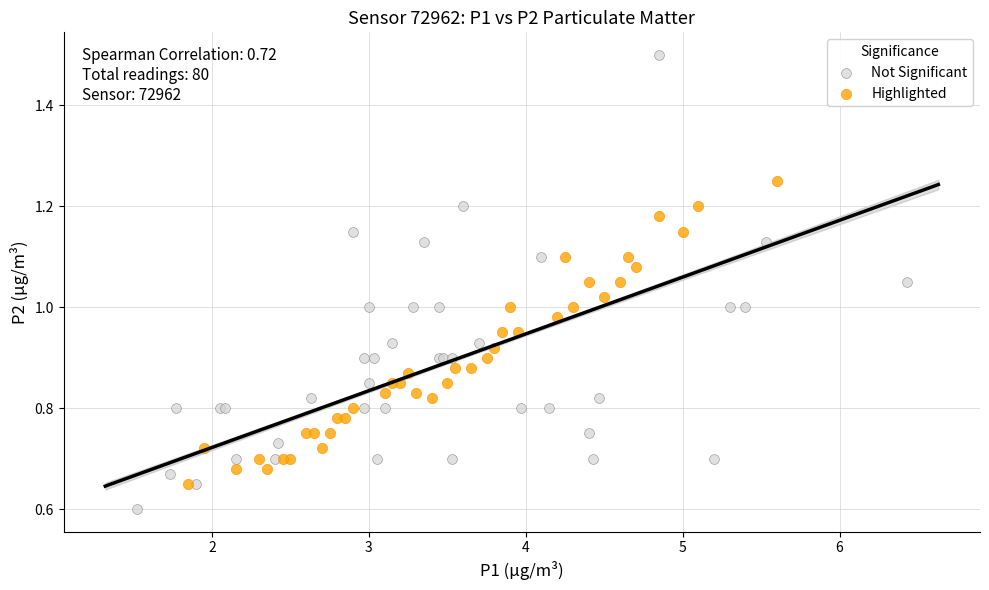

What are all the series names shown in the legend?

Not Significant, Highlighted